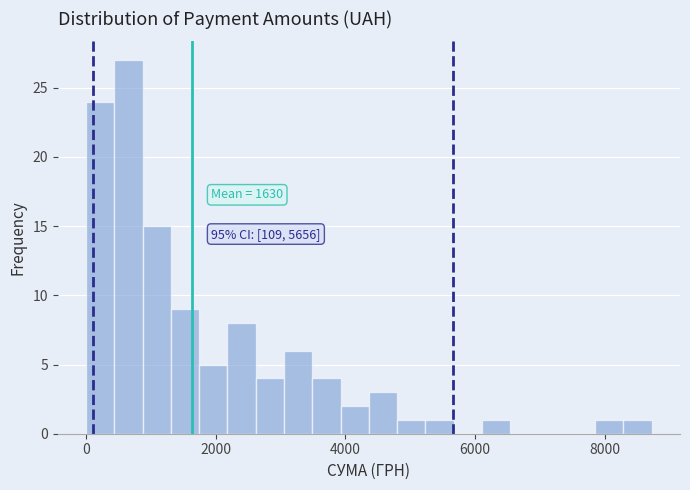

Around what value on the x-axis is the tallest bar? Give the approximate position of its centre, as read against the axis.

600